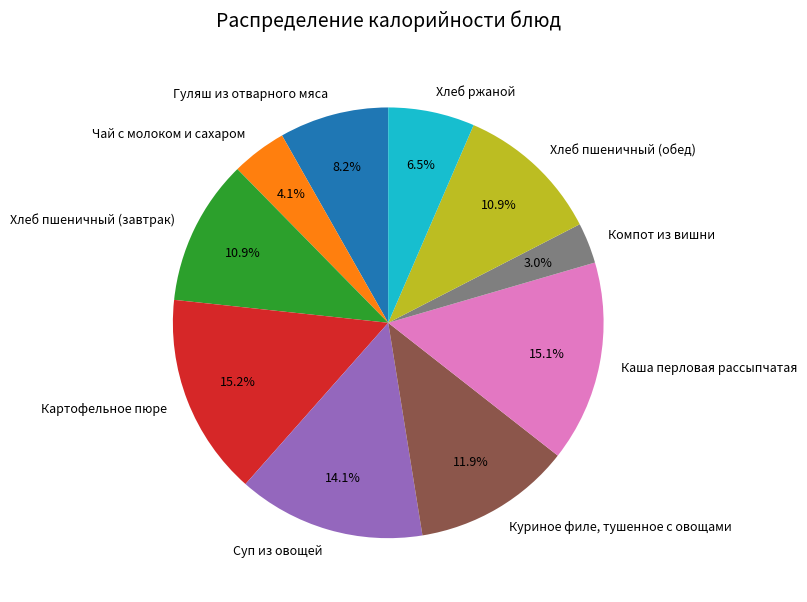

How many slices are in this pie chart?

10